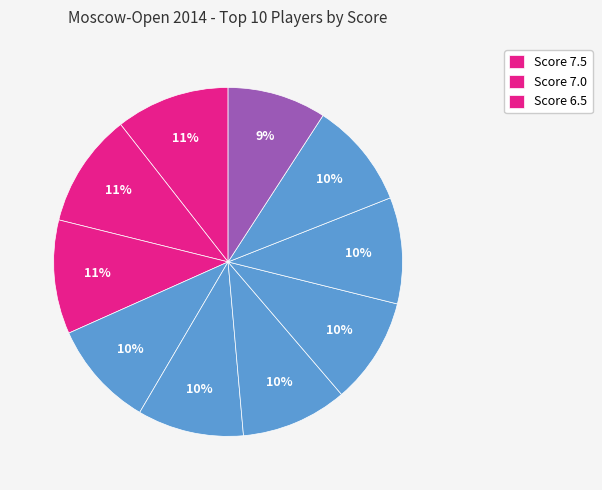

How many slices are in this pie chart?

10